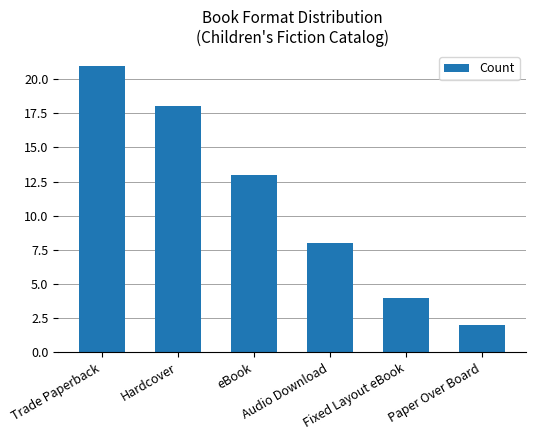

Reading right to left, extract all data points from this chart.

2	4	8	13	18	21